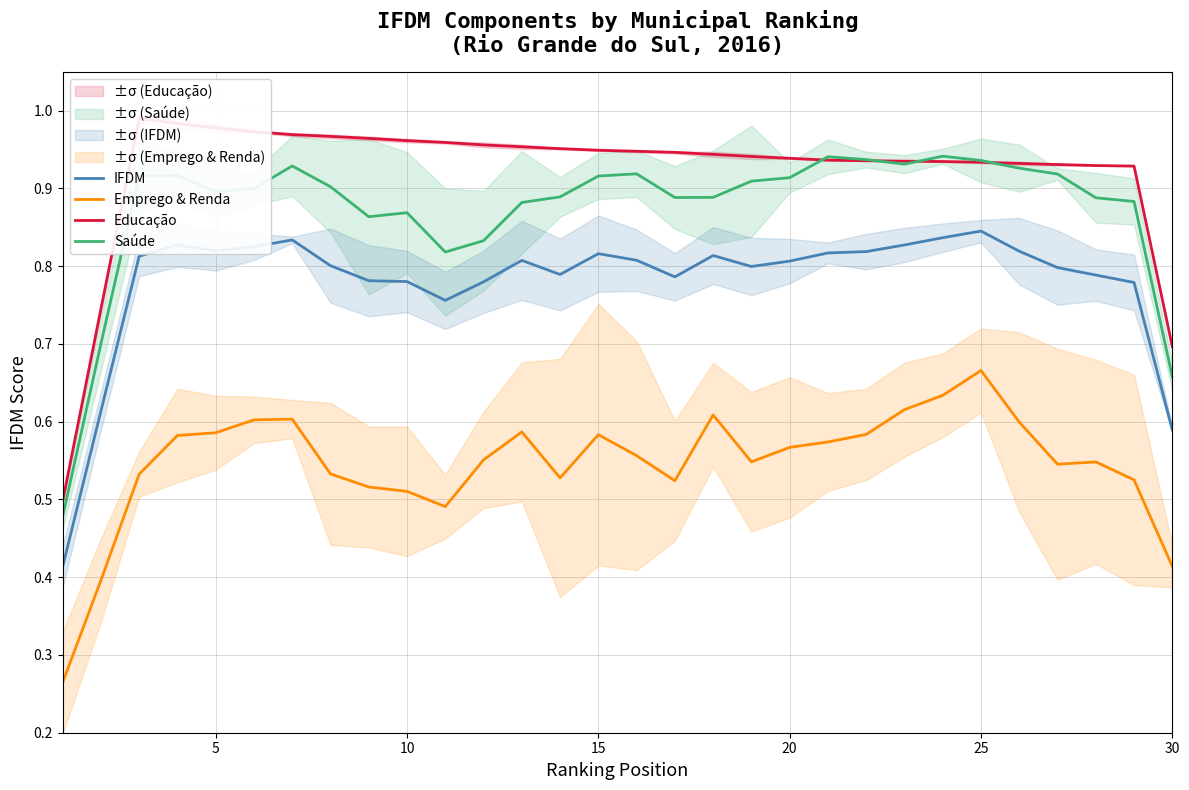

How many interior local valleys does the IFDM series have?

5